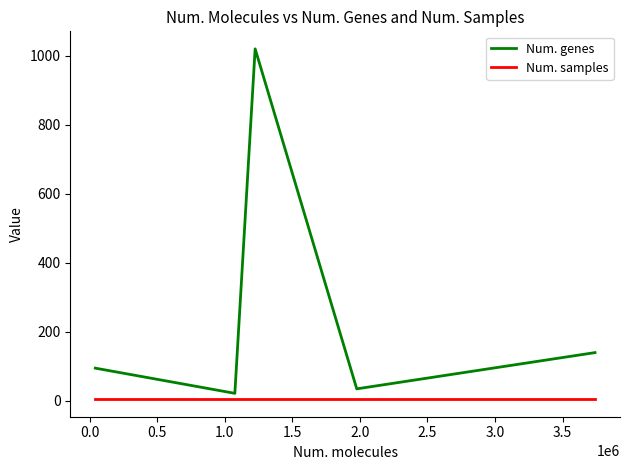

What is the difference between the maximum and minimum values in the Num. genes series?

998